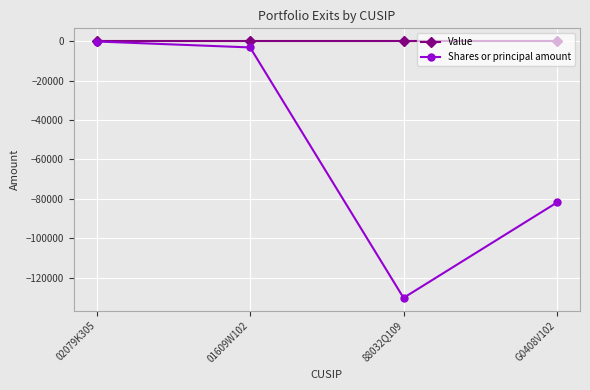

Rank the series by their average value, from lowest to highest.

Shares or principal amount, Value